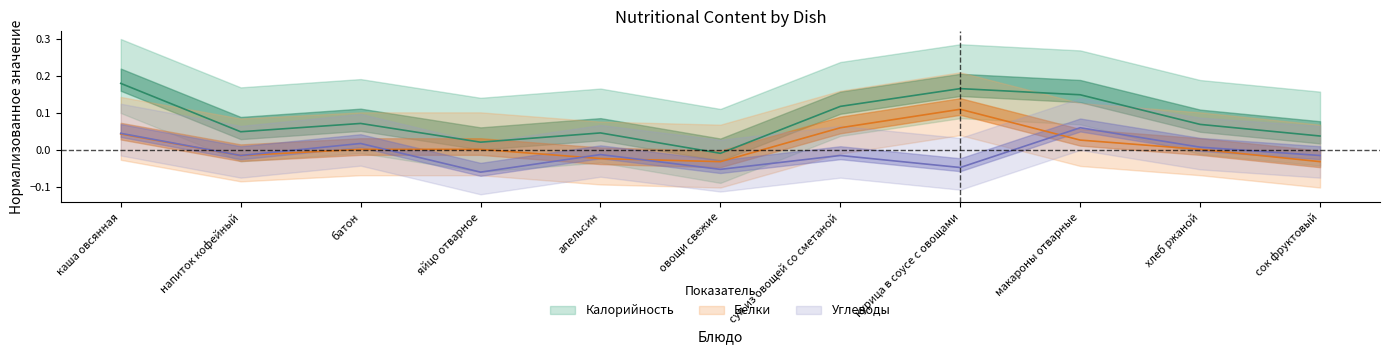

What is the difference between the Углеводы values at сок фруктовый and макароны отварные?

0.1